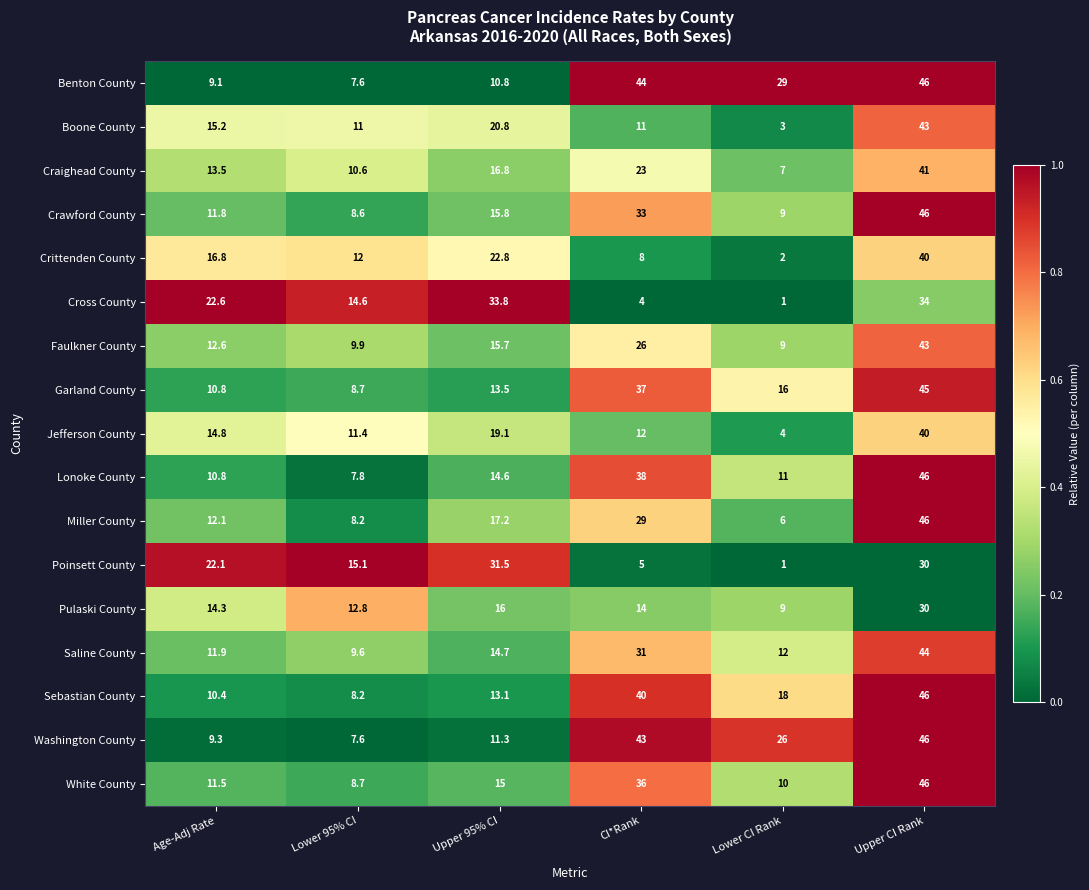

List the labels in order of Faulkner County value, smallest first.

Lower CI Rank, Lower 95% CI, Age-Adj Rate, Upper 95% CI, CI*Rank, Upper CI Rank